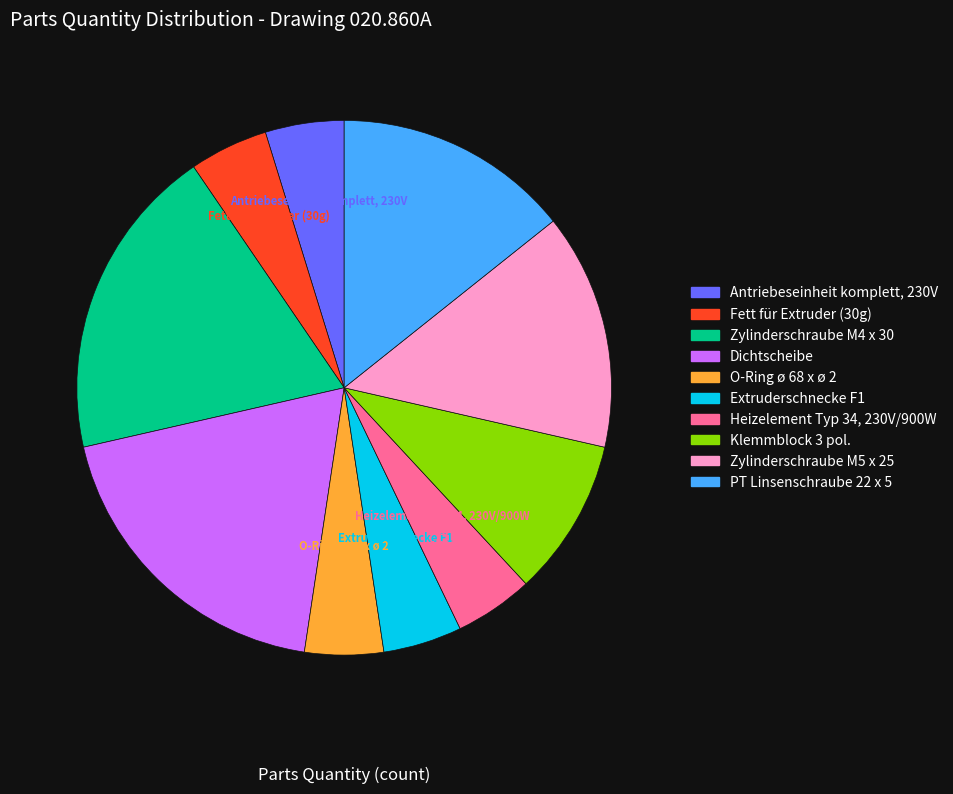

What percentage is the Heizelement Typ 34, 230V/900W slice, to the nearest percent?

5%